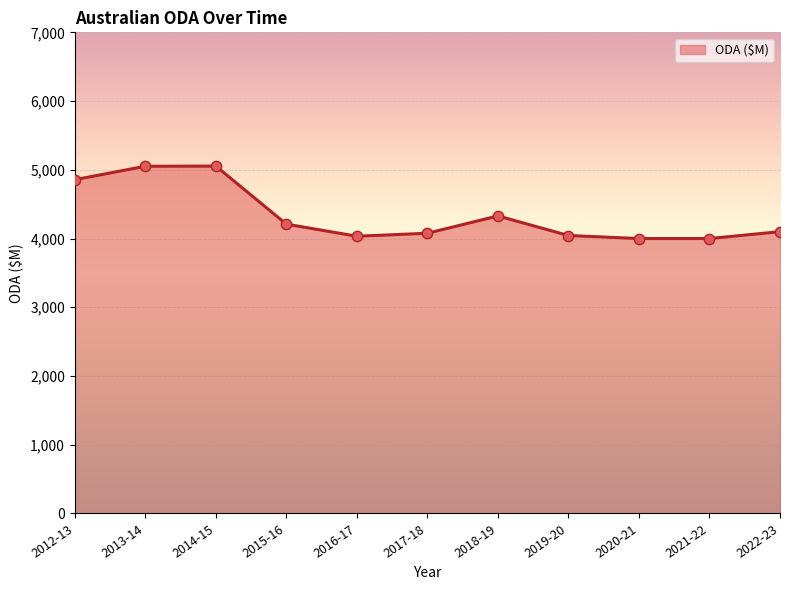

What is the ratio of the value at 2021-22 to the value at 2017-18?

1.0